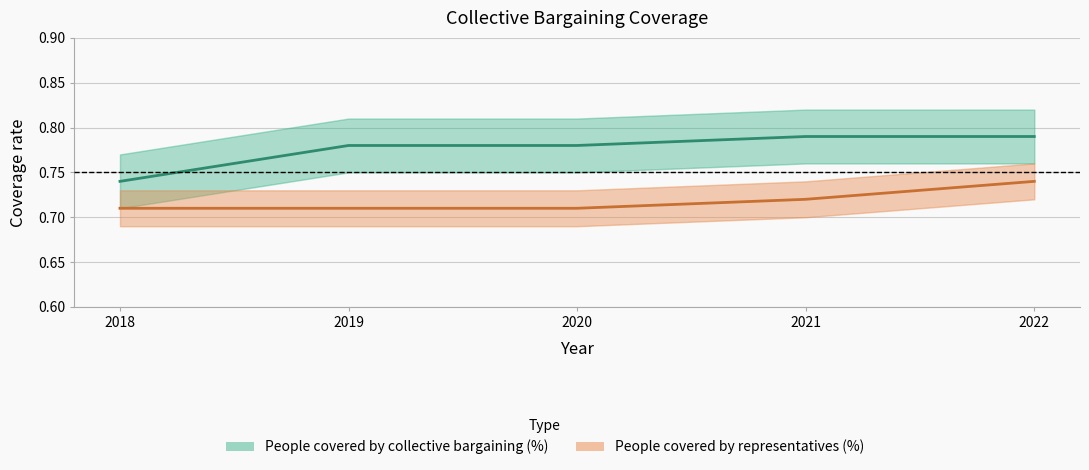

Reading right to left, what are all the values shown in this chart?

People covered by collective bargaining (%): 2022=0.8	2021=0.8	2020=0.8	2019=0.8	2018=0.7
People covered by representatives (%): 2022=0.7	2021=0.7	2020=0.7	2019=0.7	2018=0.7